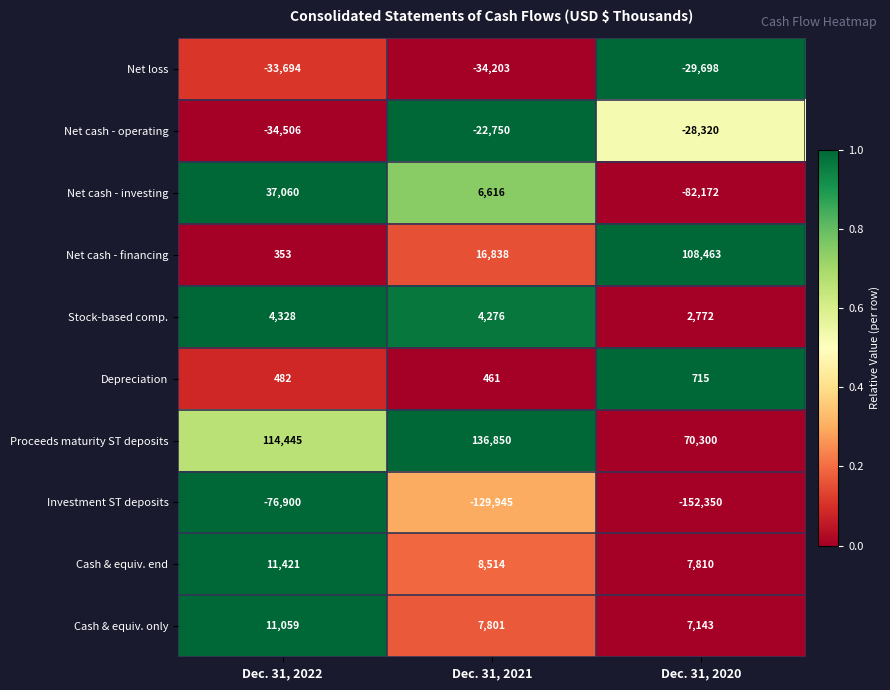

At which category is the sum across all series the highest?

Dec. 31, 2022